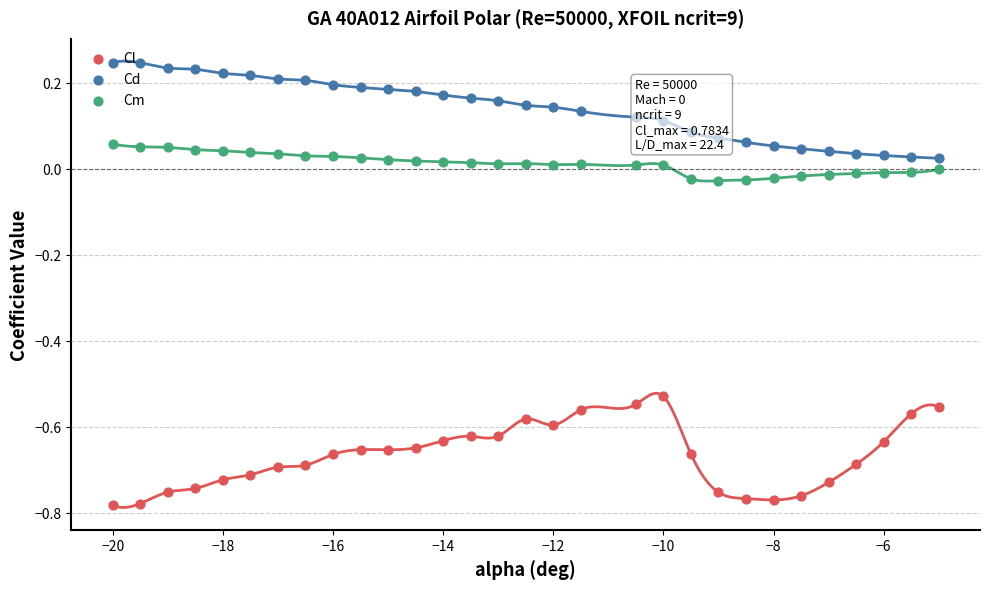

Which series reaches the maximum Y coordinate?

Cd